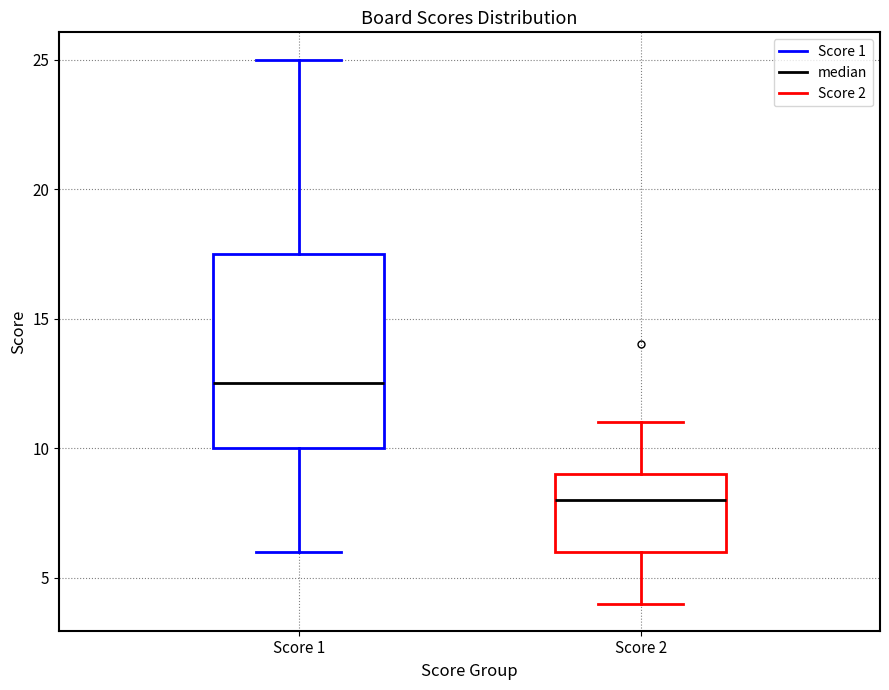

Which box's median line is the lowest?

Score 2